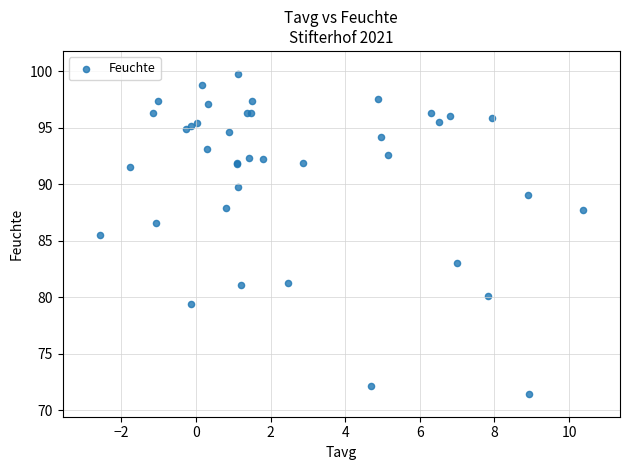

What Y value in the scatter plot is closest to 85?

85.5